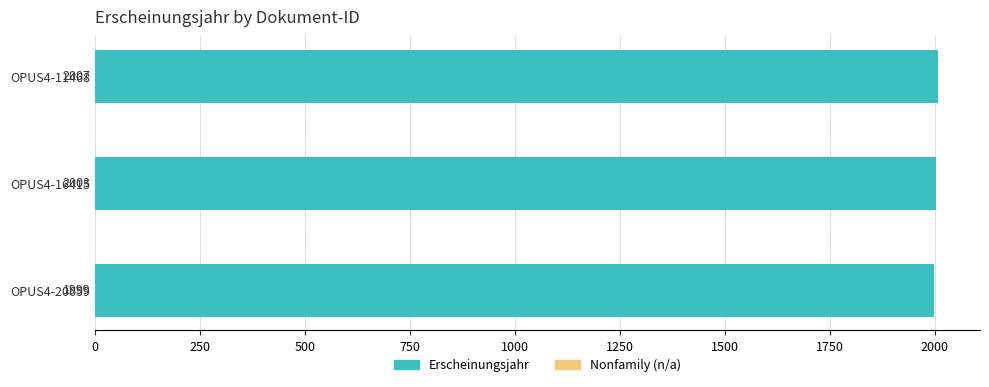

Reading bottom to top, extract all data points from this chart.

OPUS4-20659=1999	OPUS4-16415=2003	OPUS4-11468=2007